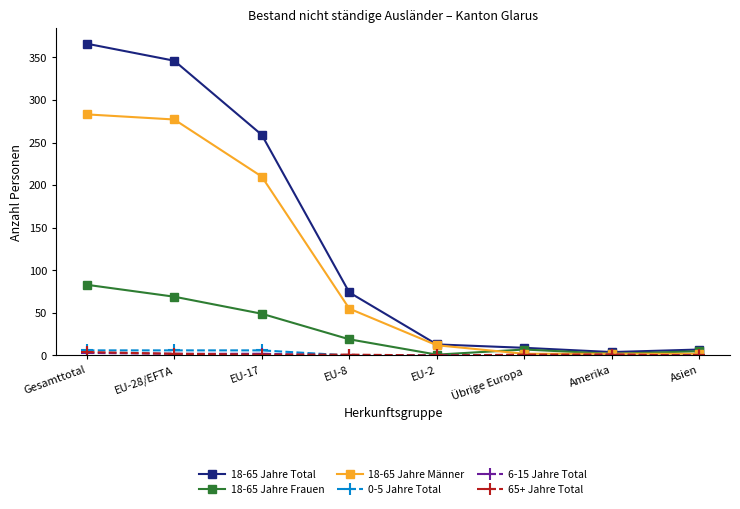

How many lines are shown in the chart?

6